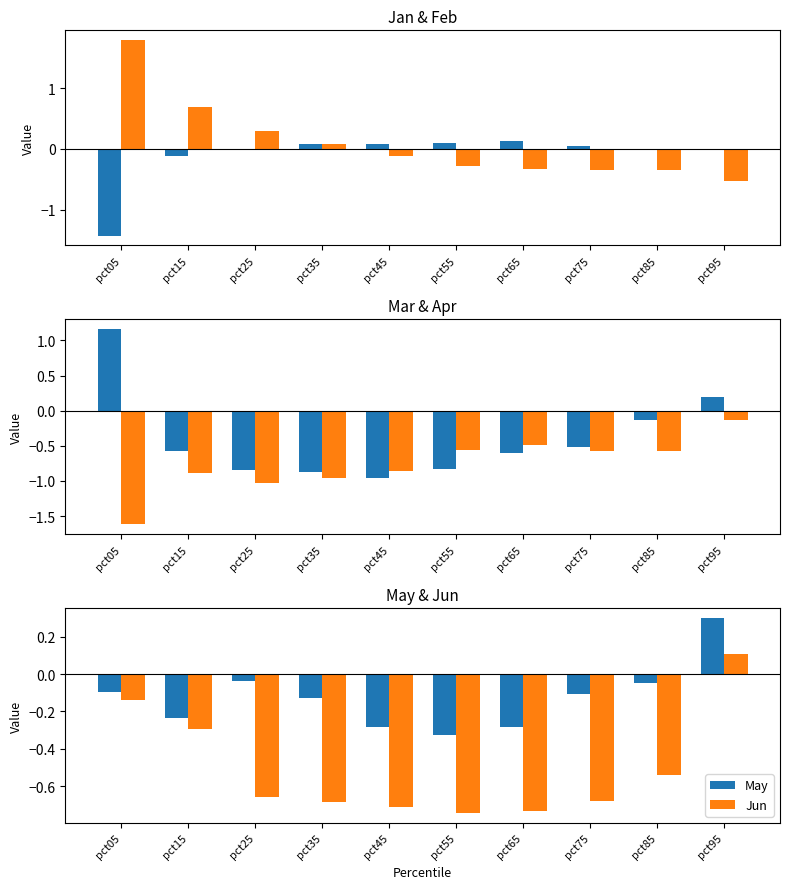

Which series changed the most between pct25 and pct55?

Feb